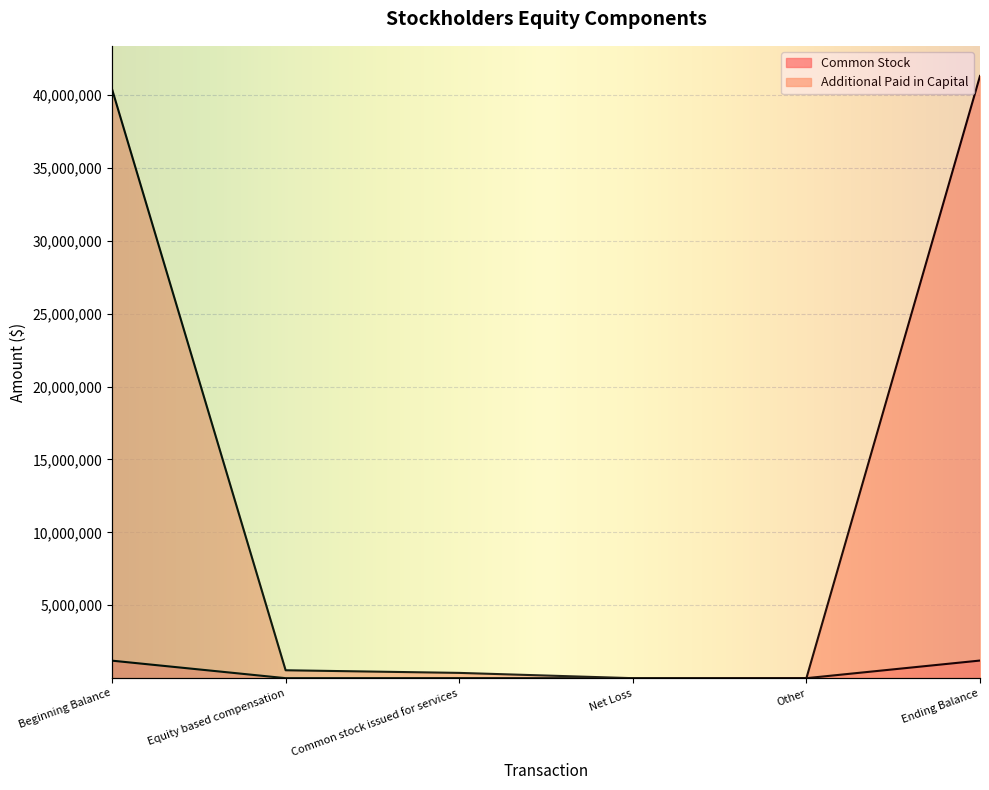

Is the value of Common Stock at Equity based compensation greater than the value of Additional Paid in Capital at Common stock issued for services?

No